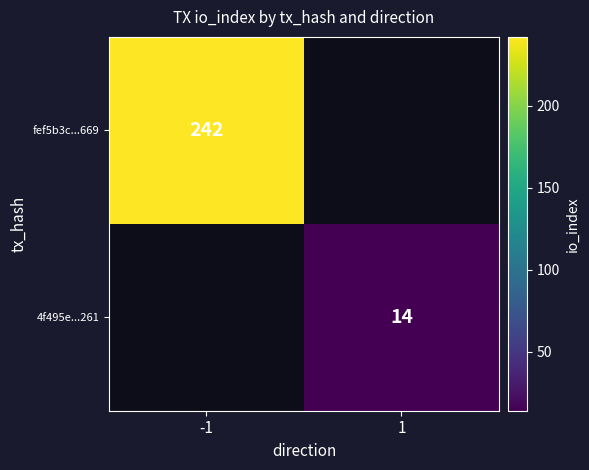

Which label corresponds to the largest value in the chart?

-1